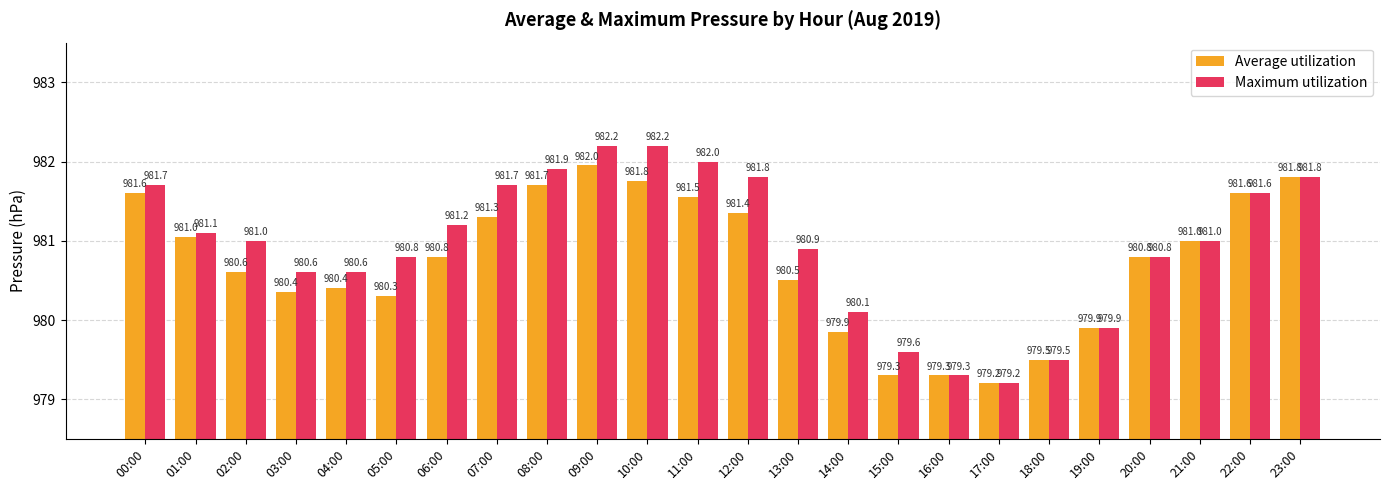

What is the average value of the Maximum utilization series?

980.9